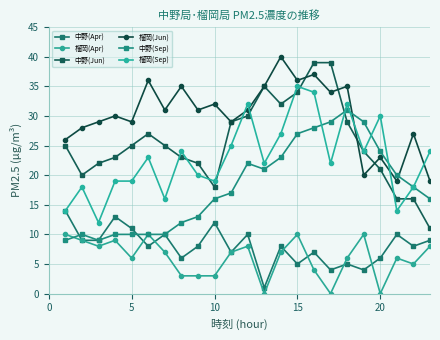

How many categories are shown in the chart?

23